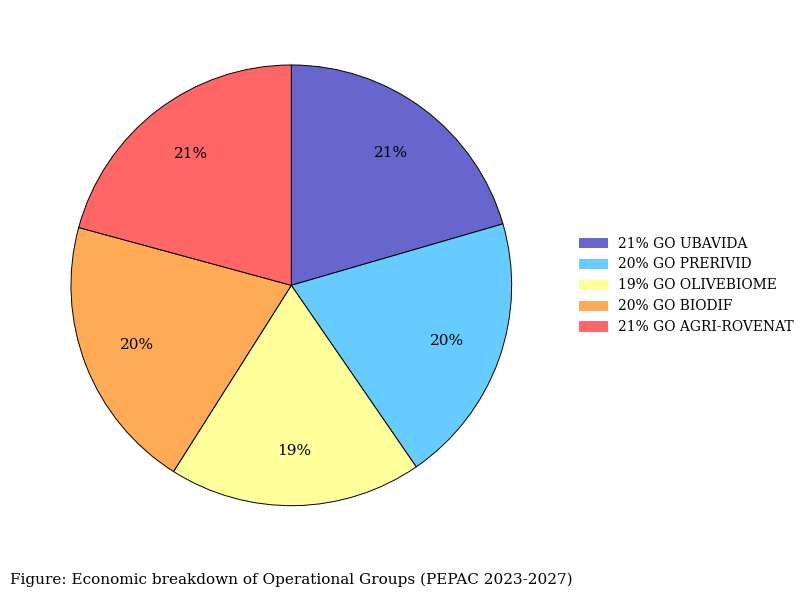

To the nearest percent, what is the average slice percentage?

20%